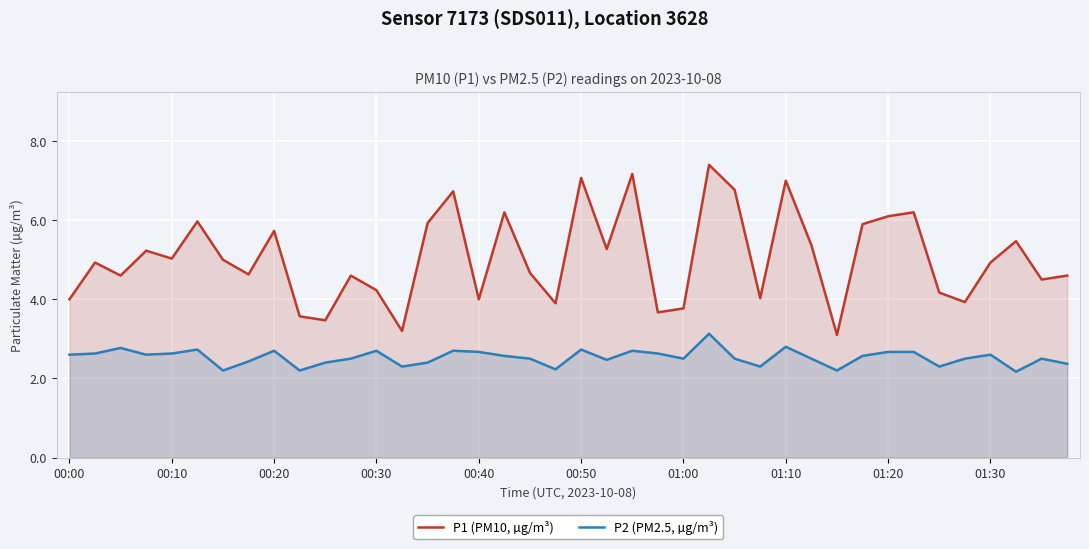

Rank the series at 00:00 from highest to lowest value.

P1 (PM10, µg/m³), P2 (PM2.5, µg/m³)